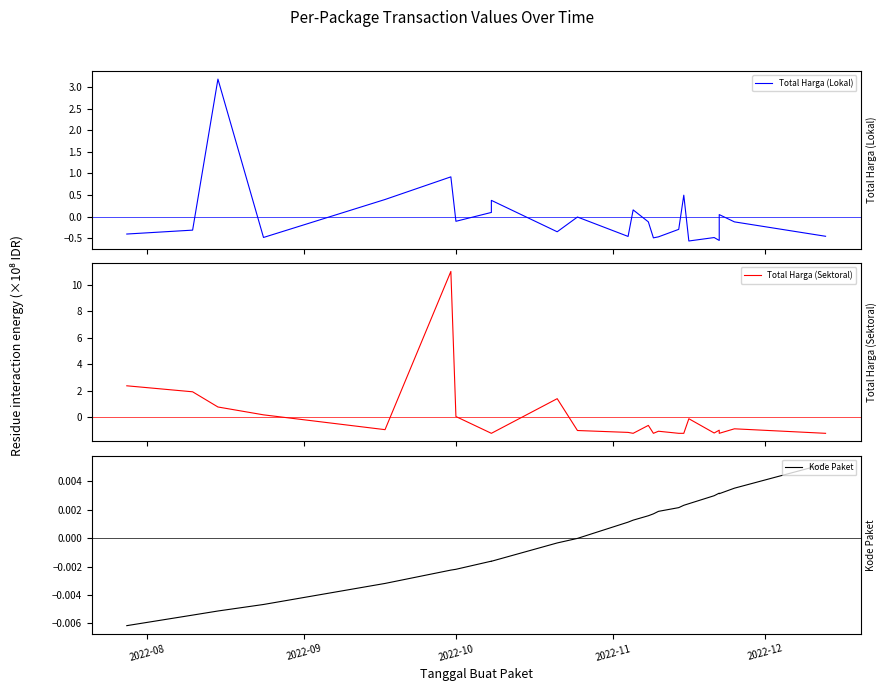

Which has a higher value, 2022-10 or 2022-12?

2022-10